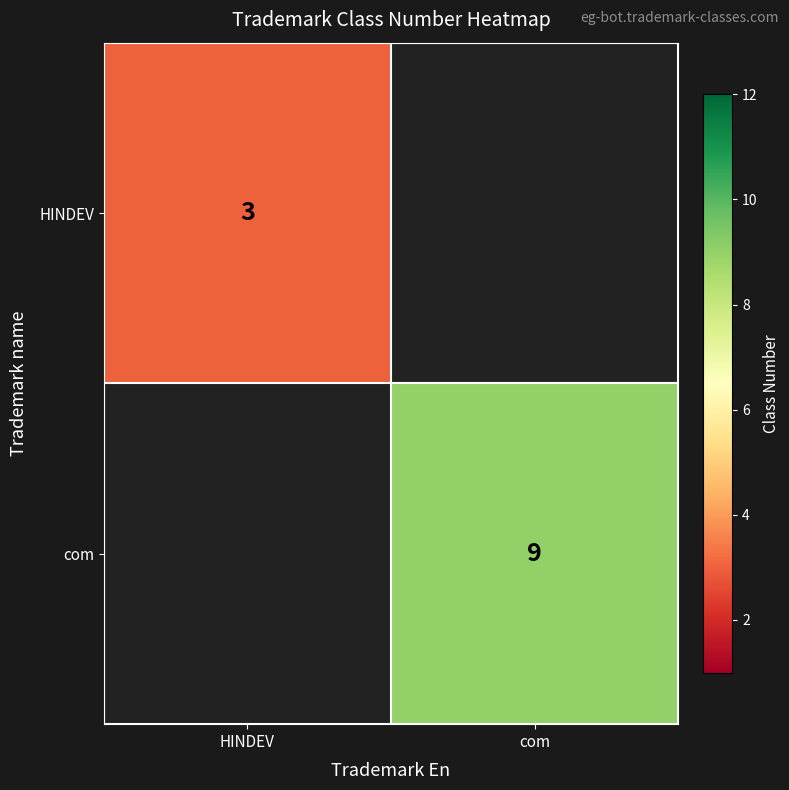

Is it true that HINDEV equals 1 at HINDEV?

False